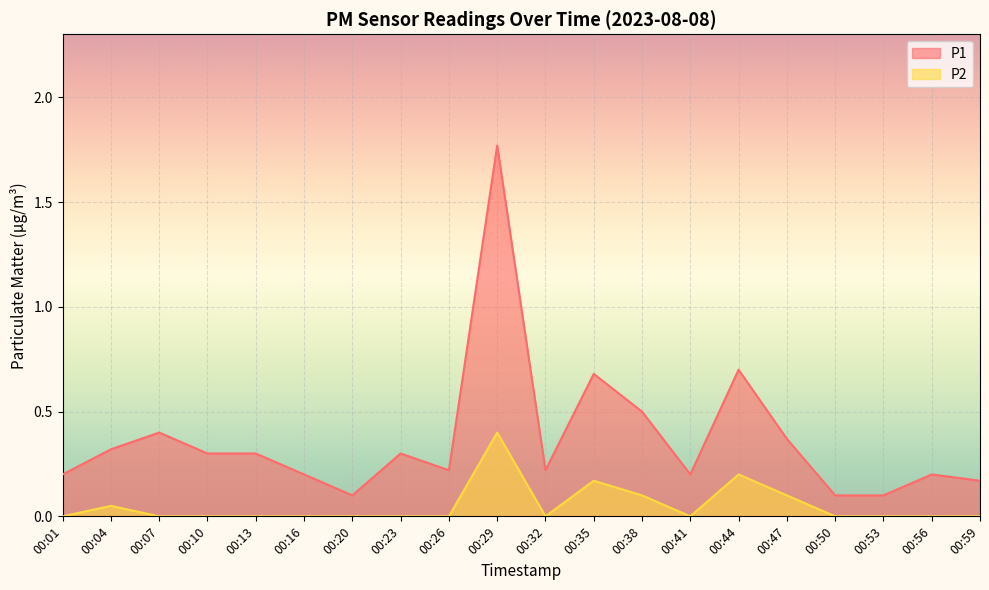

The P1 series shows 0.7 at 00:38. True or false?

False